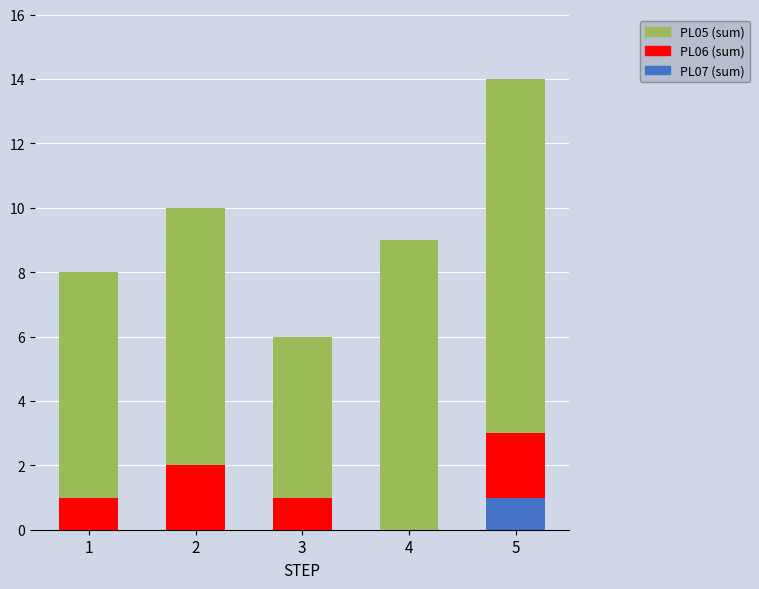

What is the total value across all series at 4?

9